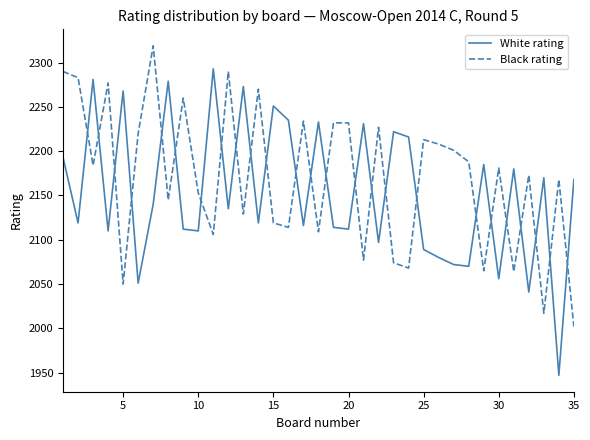

Which series ends up on top after the final intersection of White rating and Black rating?

White rating